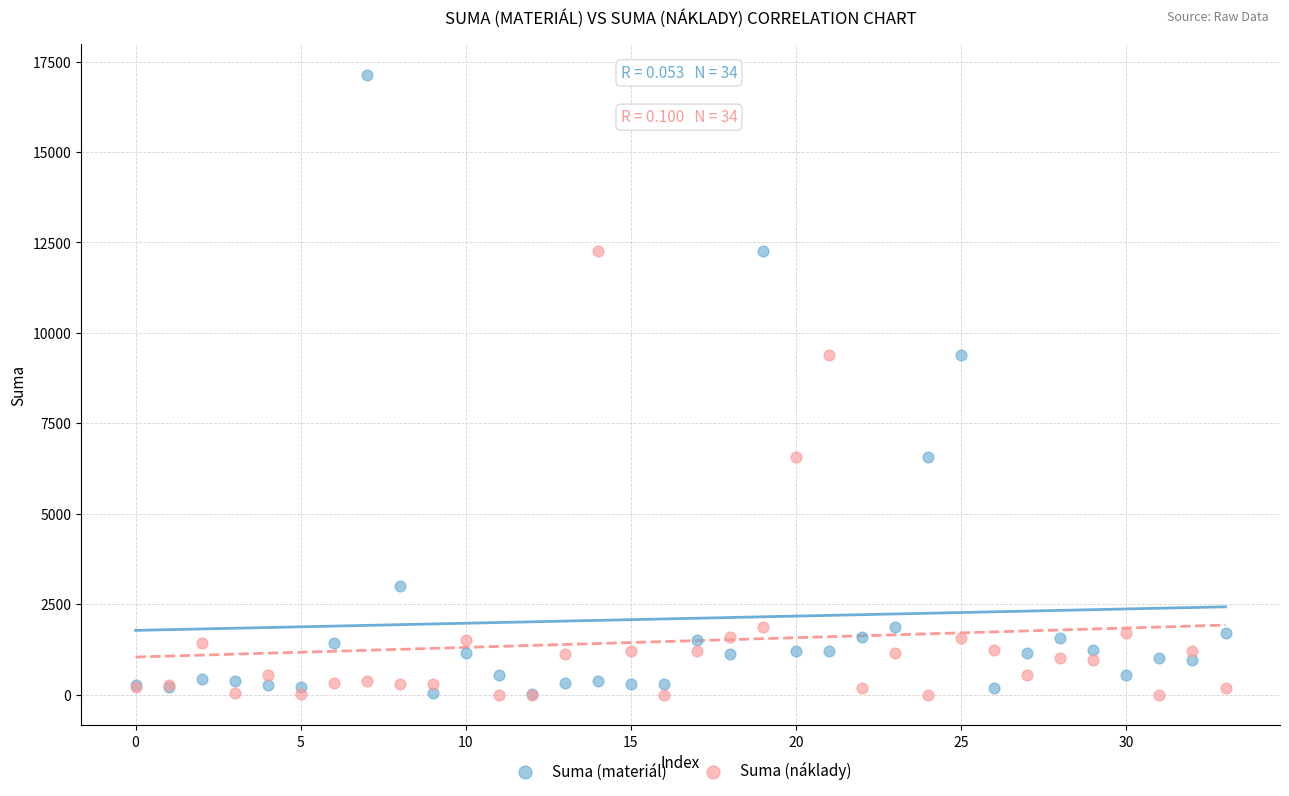

What are all the series names shown in the legend?

Suma (materiál), Suma (náklady)